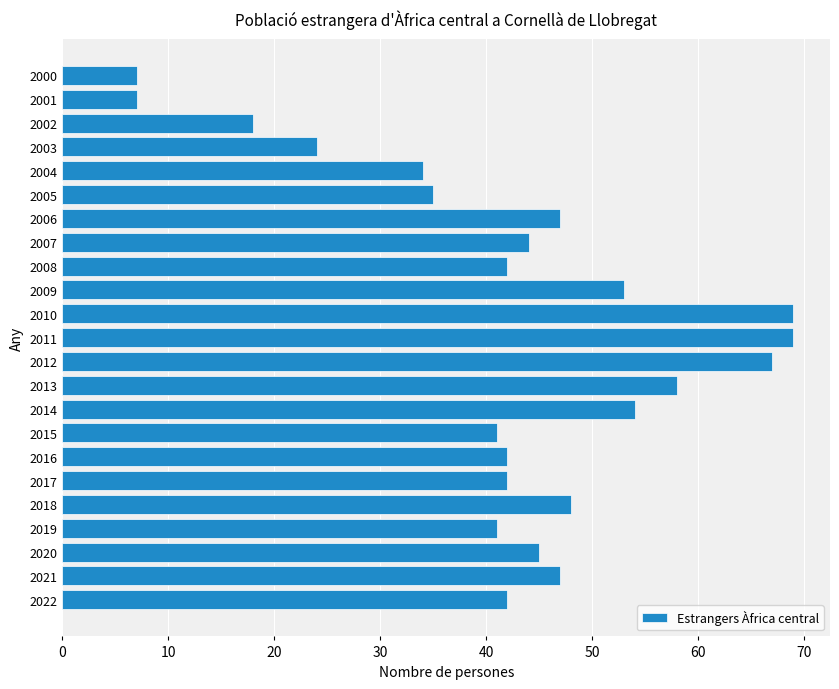

The chart shows a value of 54 at 2014. True or false?

True